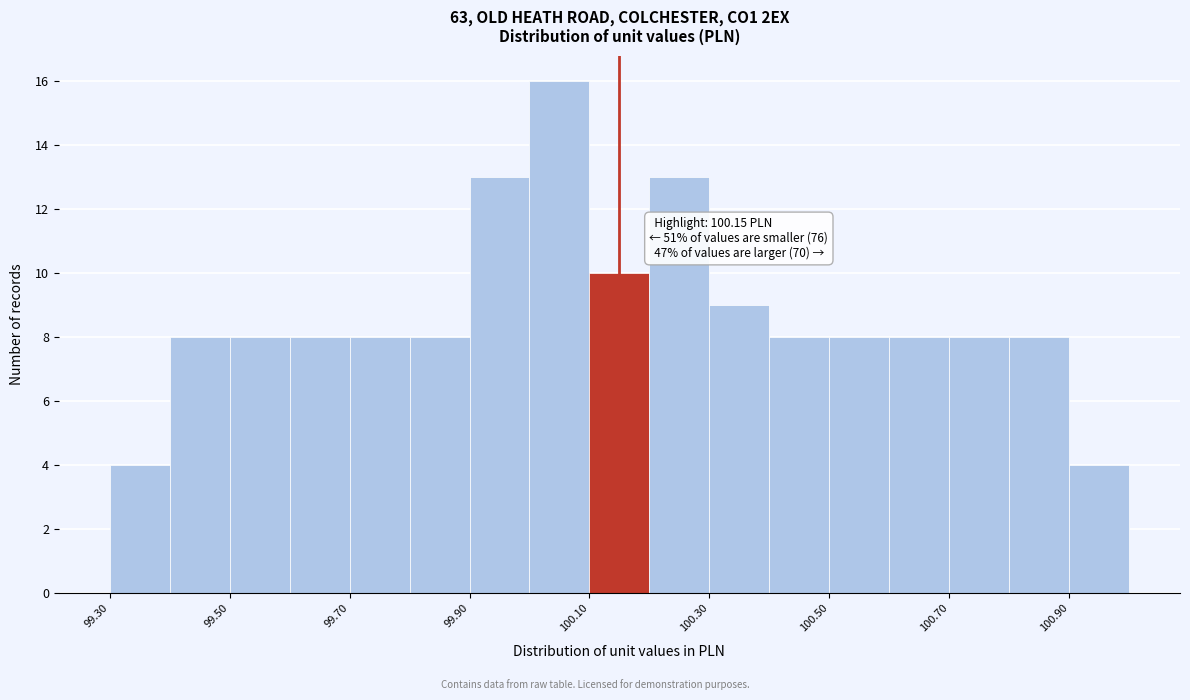

Which range on the x-axis has the tallest bar?

100.0 to 100.1